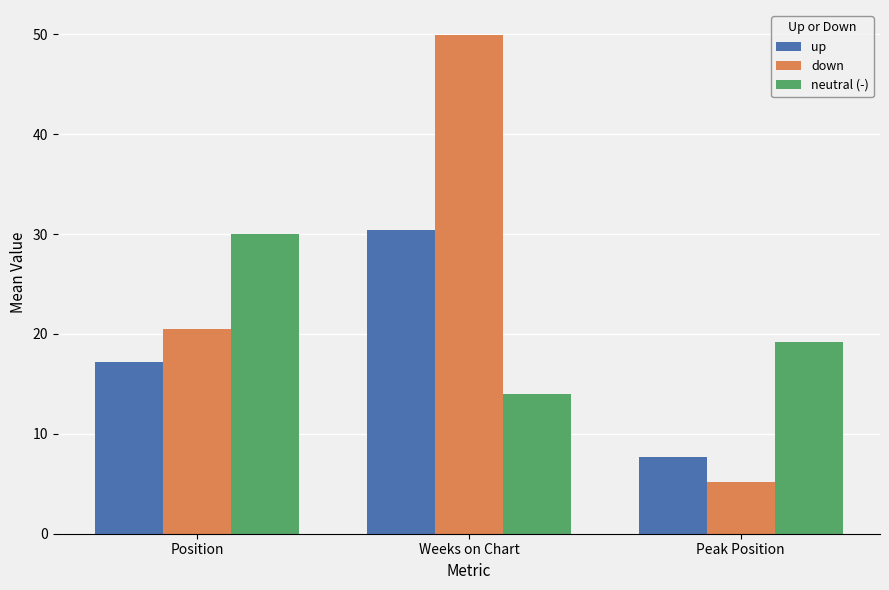

At which category does the chart reach its peak across all series?

Weeks on Chart